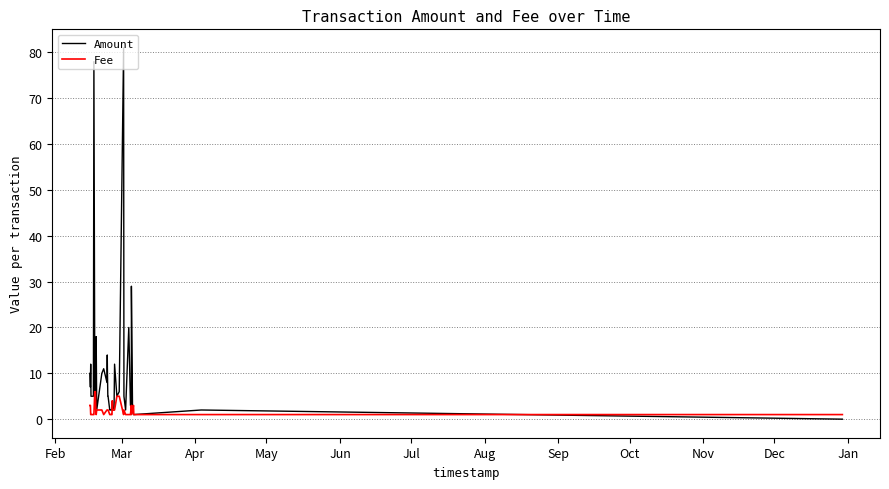

Which series has the widest spread of values?

Amount